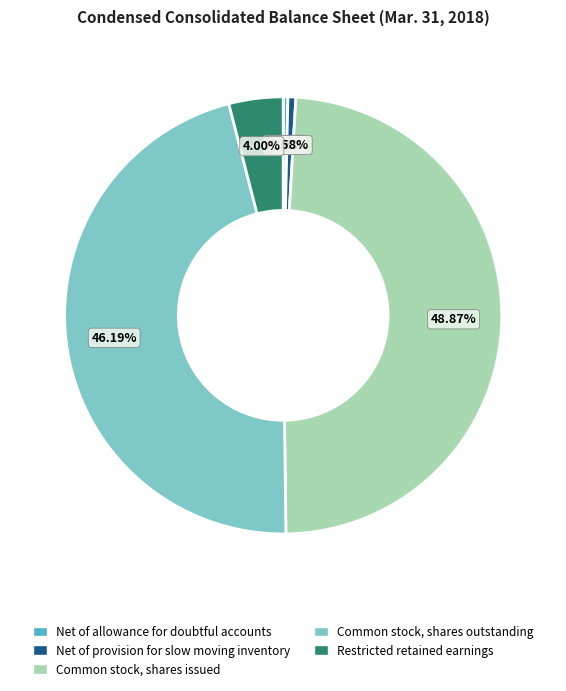

How many slices are in this pie chart?

5